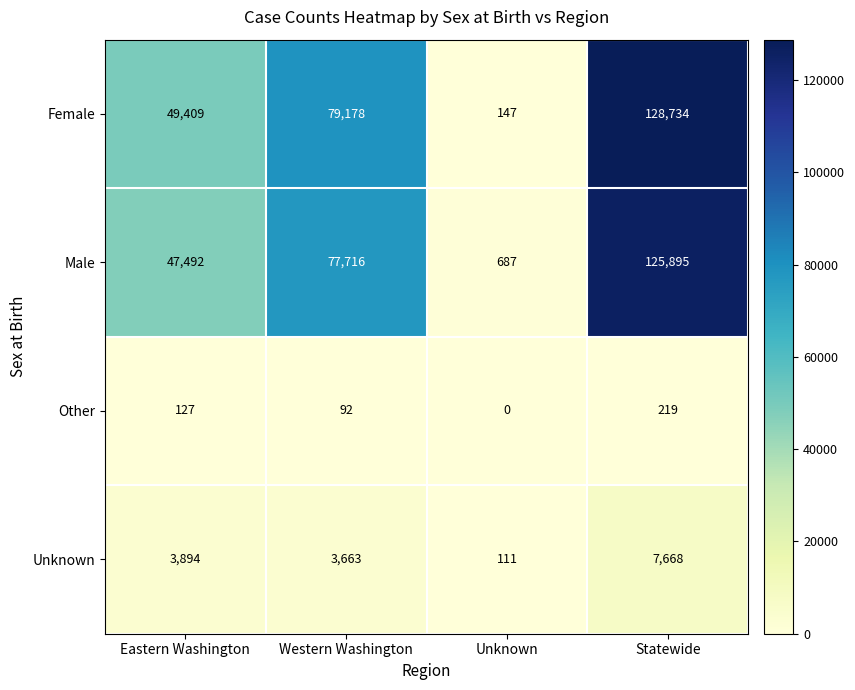

What is the sum of all Female values?

257468